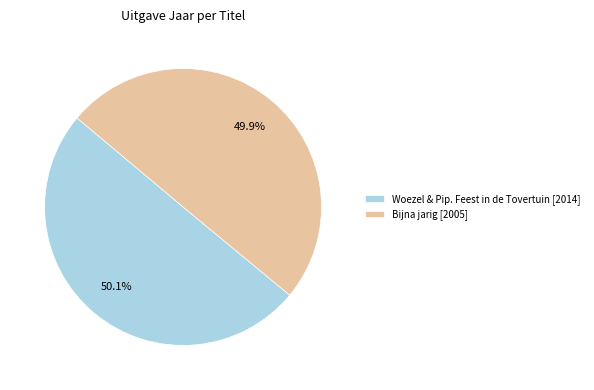

How many slices are in this pie chart?

2